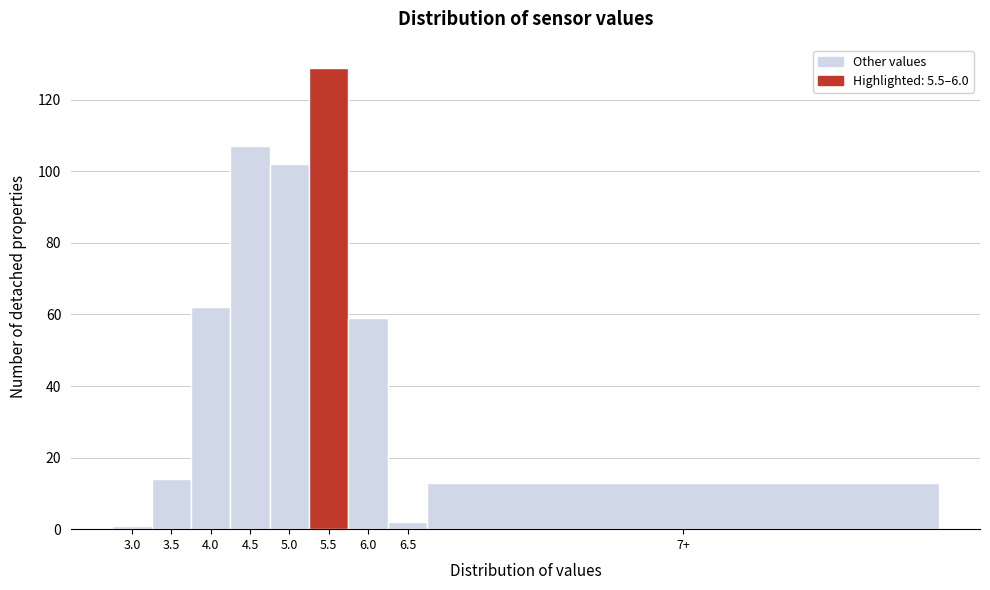

Reading left to right, extract all data points from this chart.

1	14	62	107	102	129	59	2	13